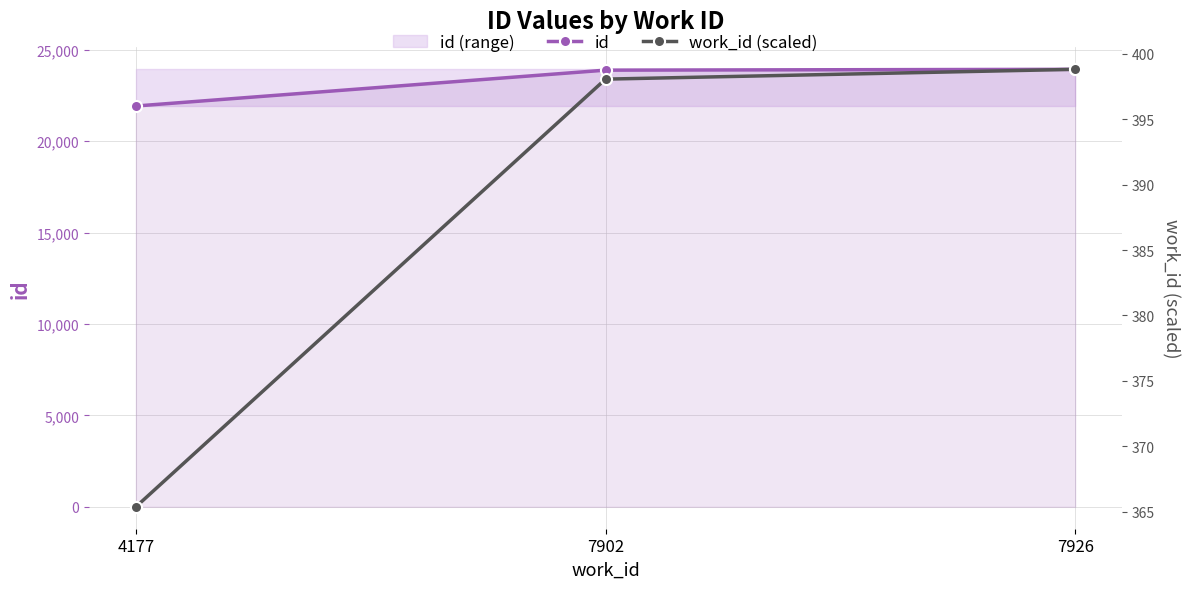

What is the value of the work_id (scaled) point at the 1st from the left?

365.4